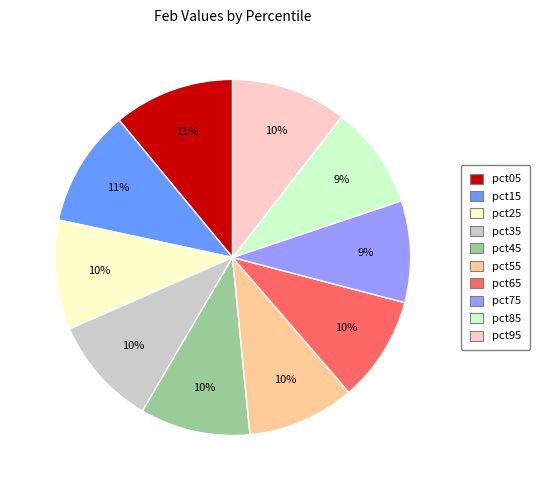

The pct95 slice represents 10% of the pie. True or false?

True